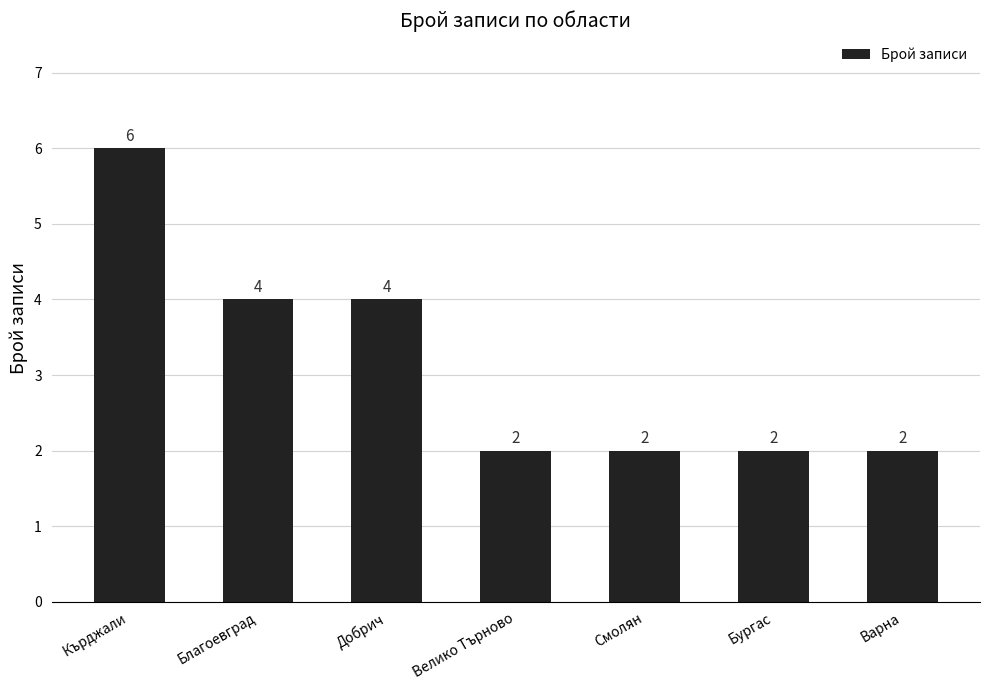

Is it true that the value at Бургас is 1?

False